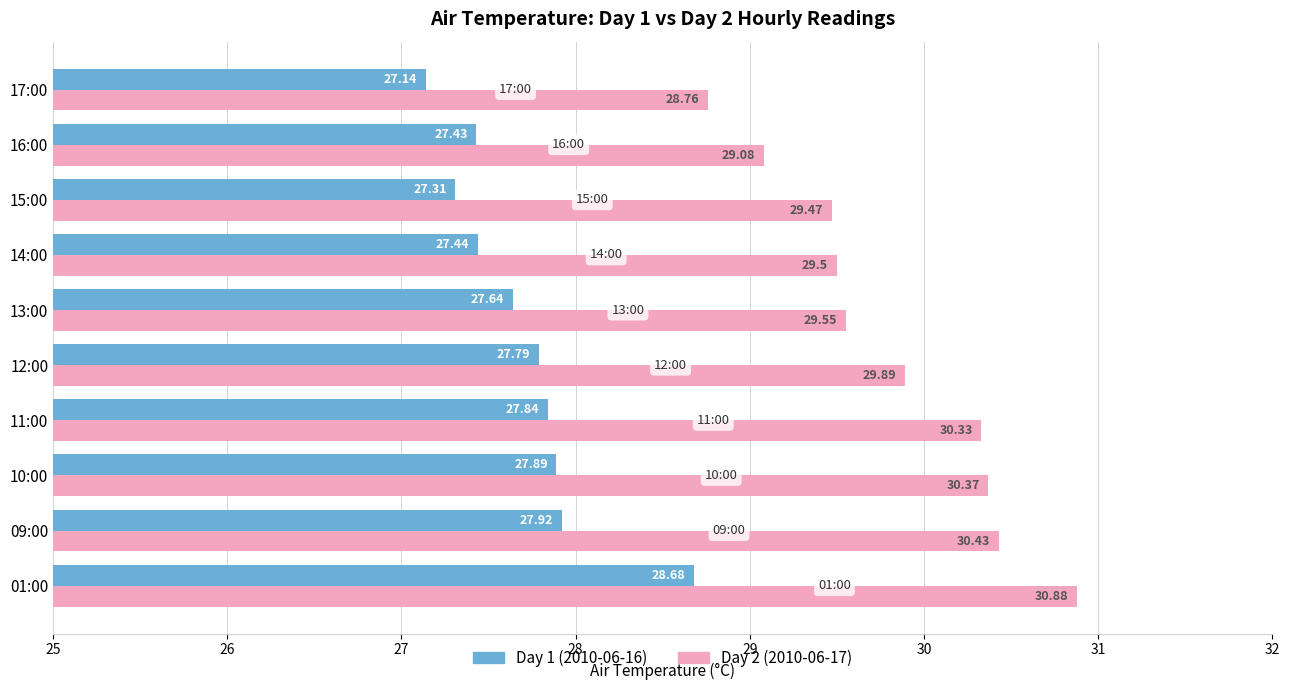

Which series changed the most between 10:00 and 16:00?

Day 2 (2010-06-17)